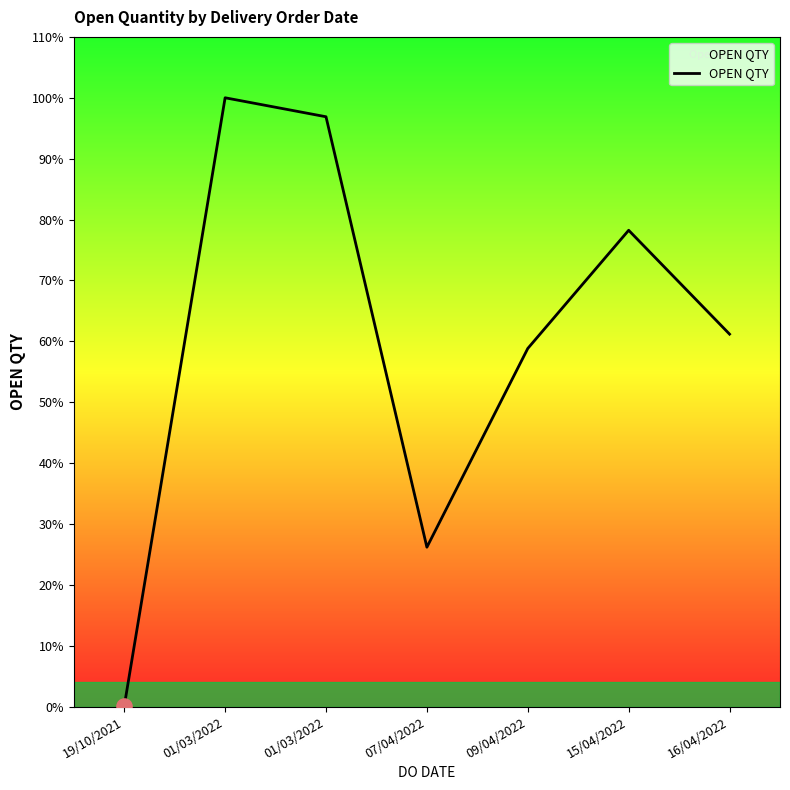

Between 15/04/2022 and 19/10/2021, which is larger?

15/04/2022